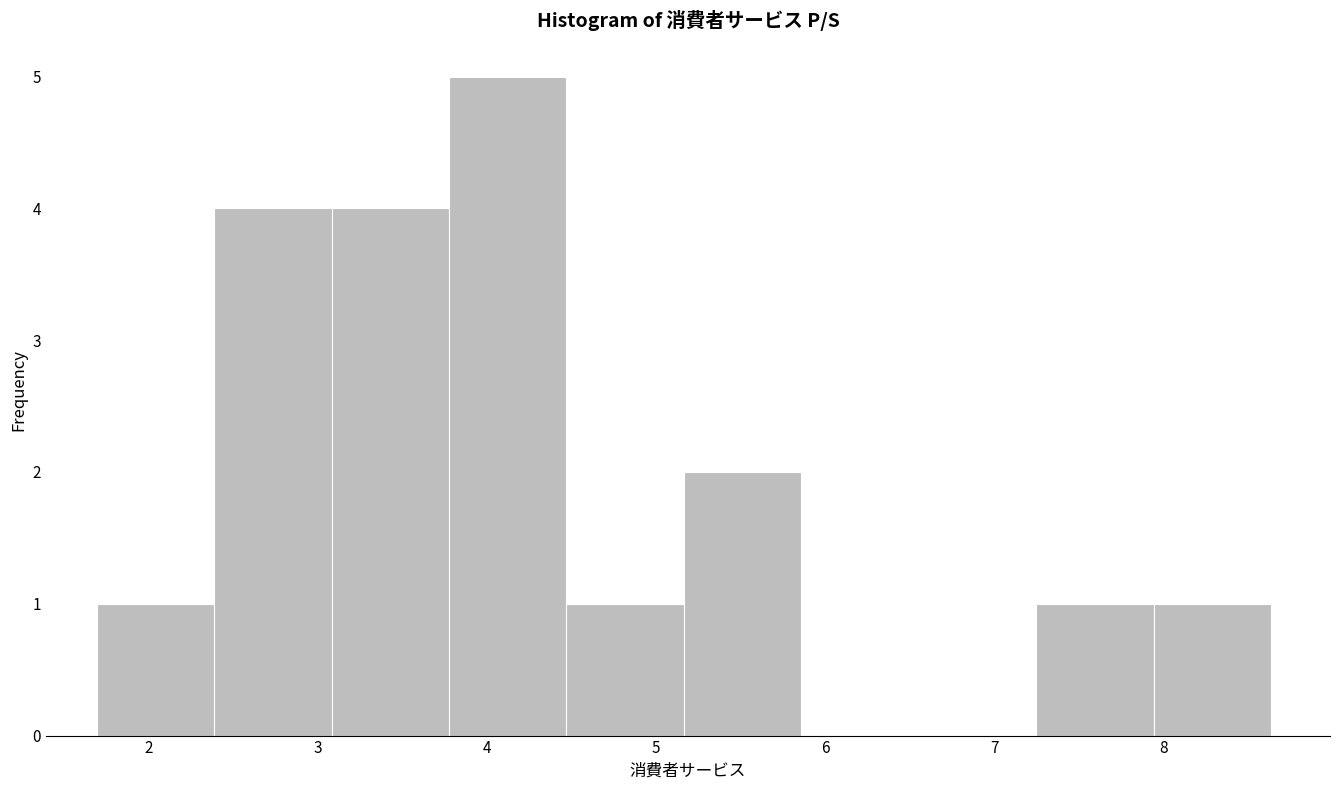

Over which range of the x-axis is the bar tallest?

3.8 to 4.5